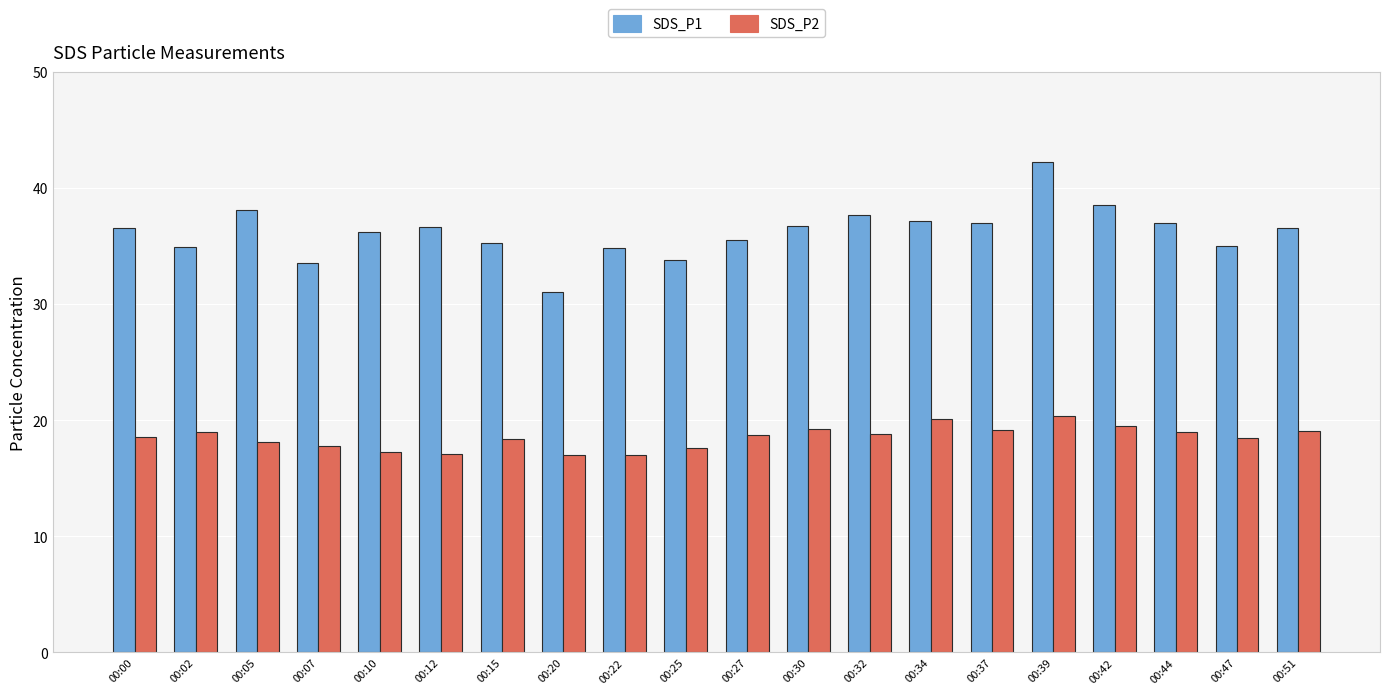

What is the difference between the maximum and second lowest values in the SDS_P1 series?

8.7